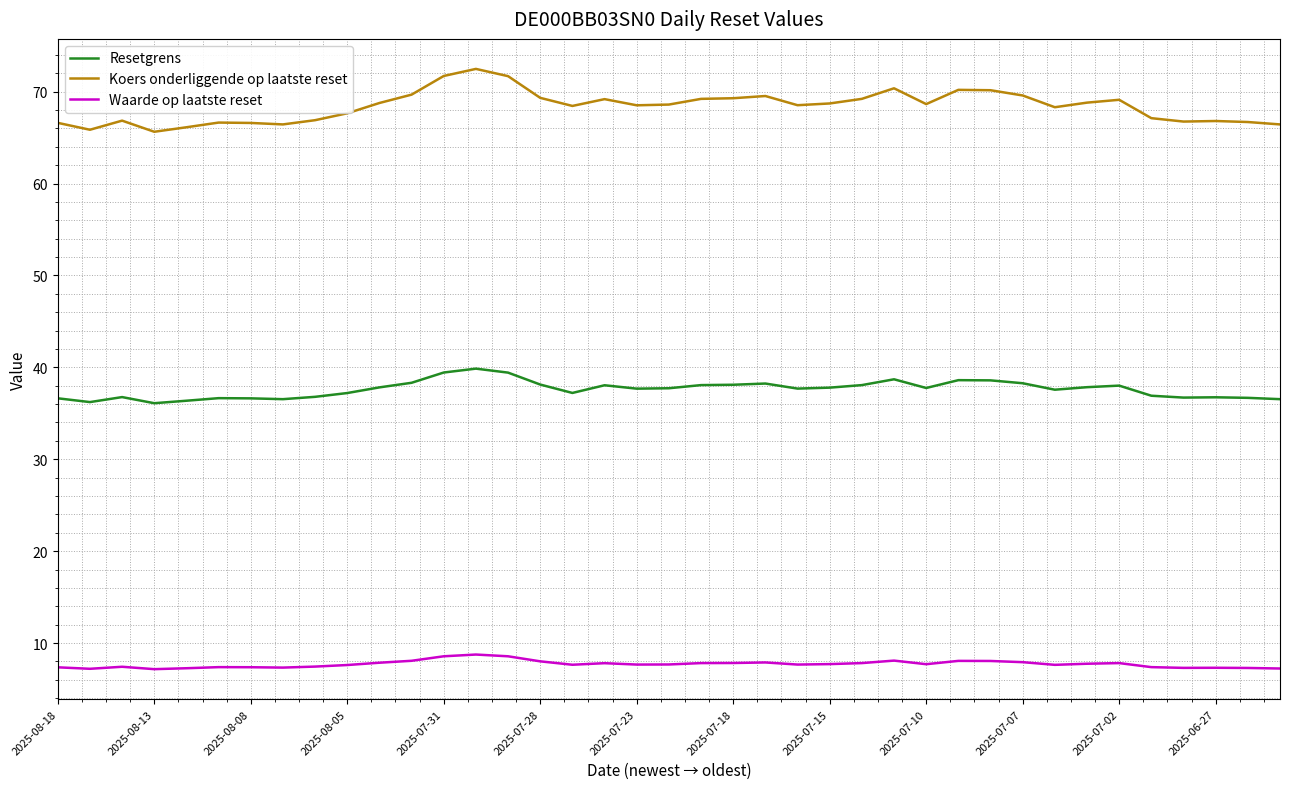

What is the difference between the maximum and minimum values in the Waarde op laatste reset series?

1.6